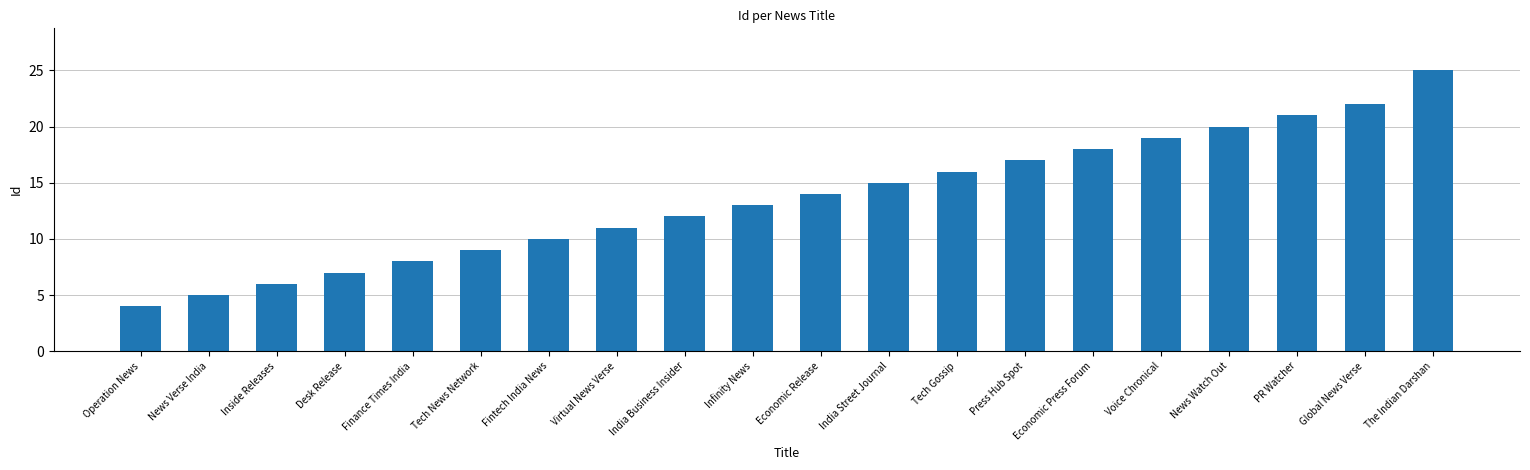

At which label is the value closest to 14?

Economic Release